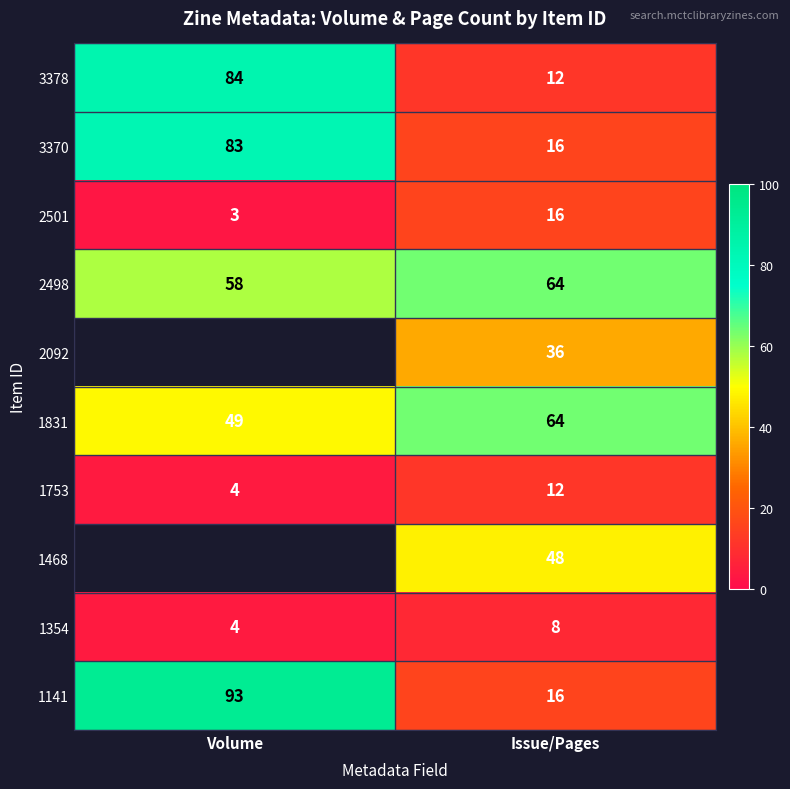

How many distinct data groups are displayed?

10